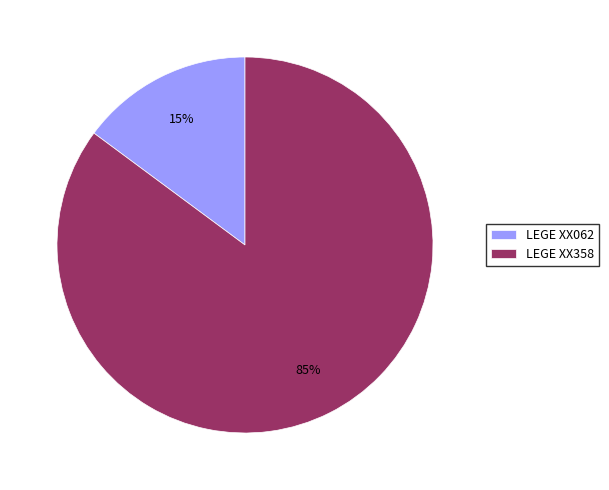

Between LEGE XX062 and LEGE XX358, which is larger?

LEGE XX358